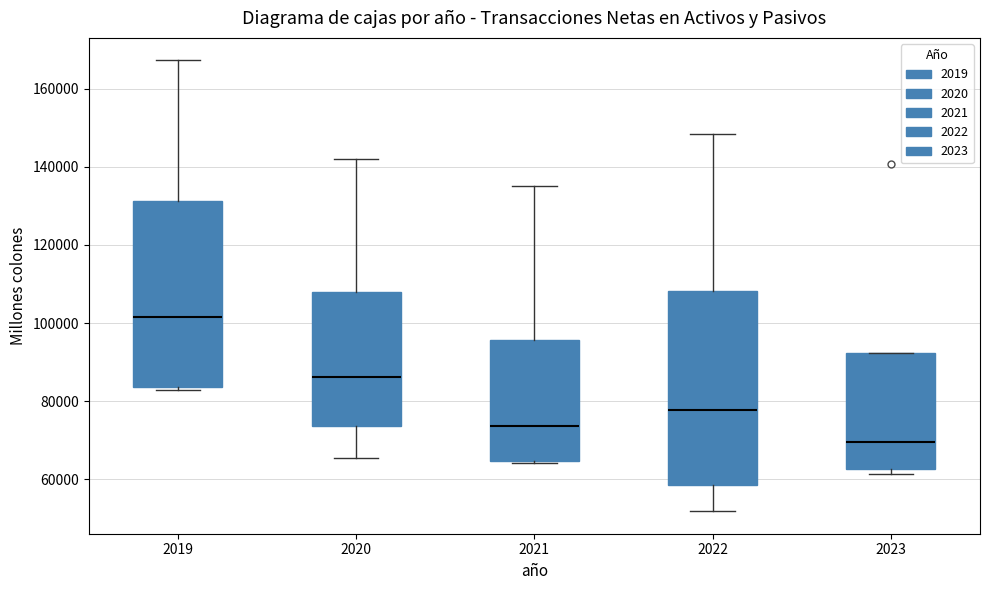

Where is the lower edge of the box at x = 2020 on the y-axis? The values are not printed on the chart, so give them approximately, as read against the axis.

74000